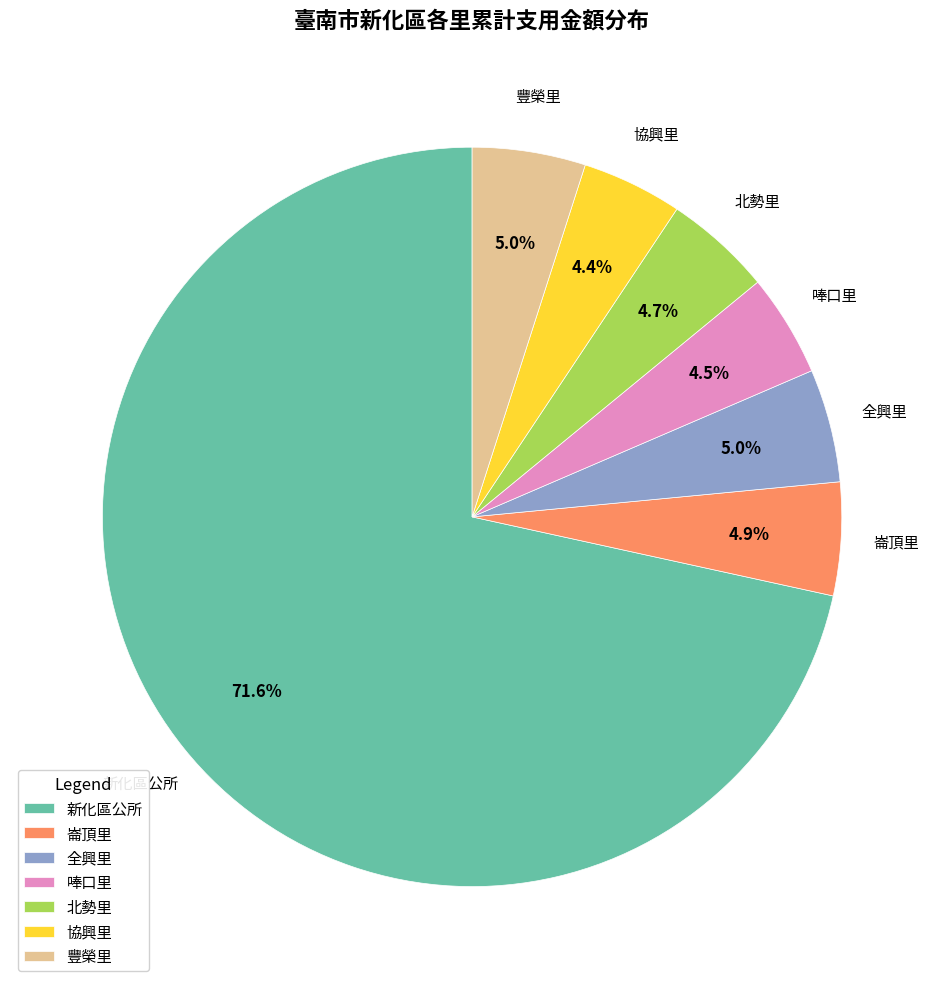

To the nearest percent, what portion does 北勢里 represent?

5%